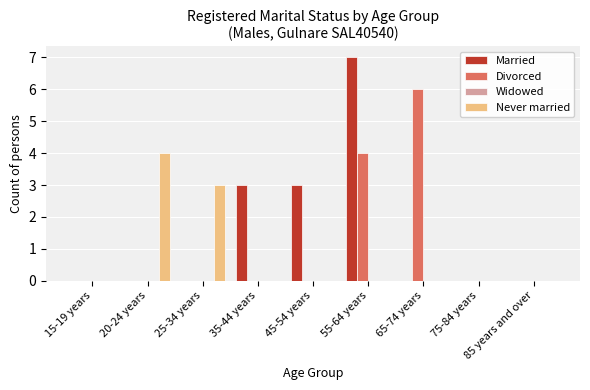

At which category is the sum across all series the highest?

55-64 years